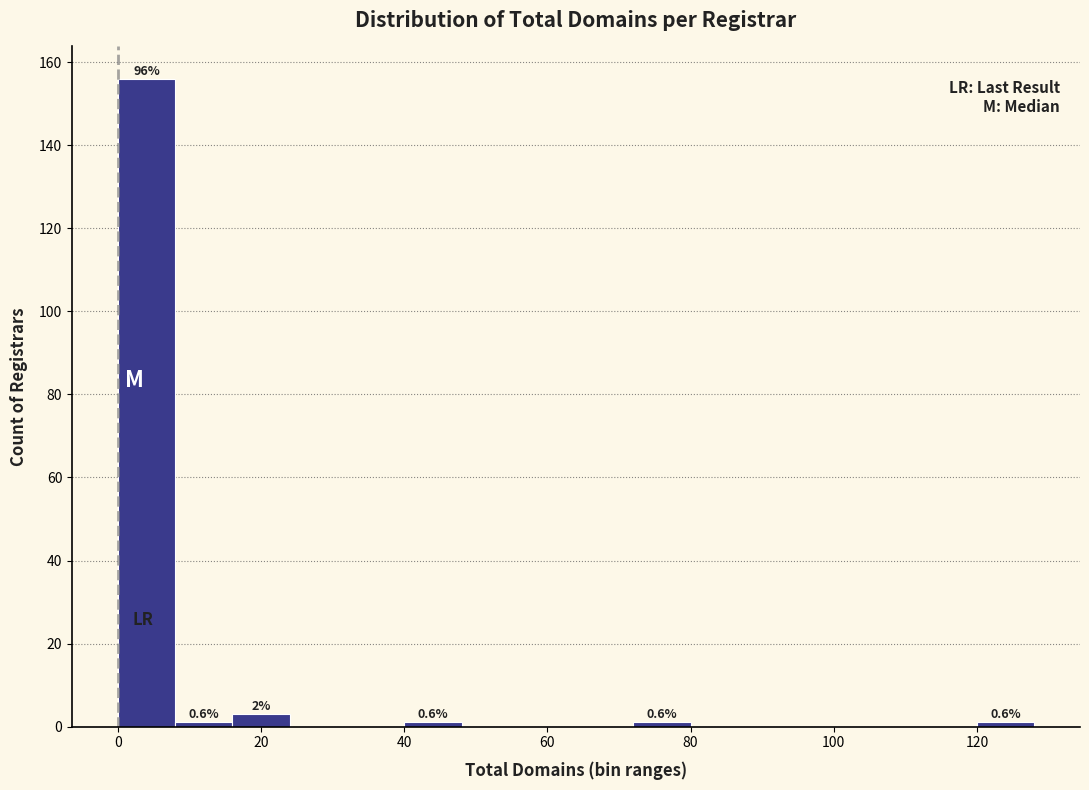

Which range on the x-axis has the tallest bar?

0 to 8